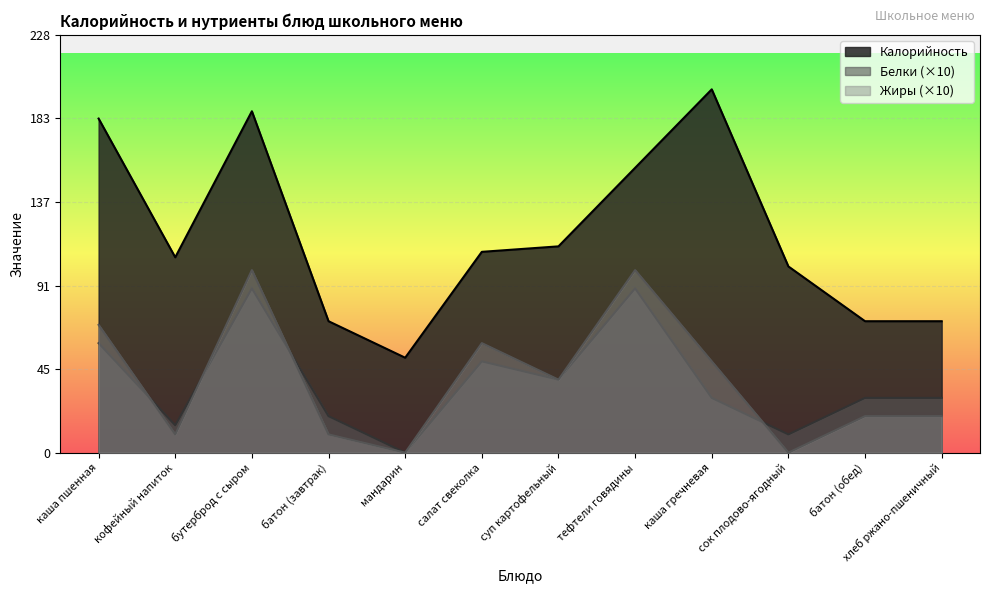

Which series has the largest total across all categories?

Калорийность